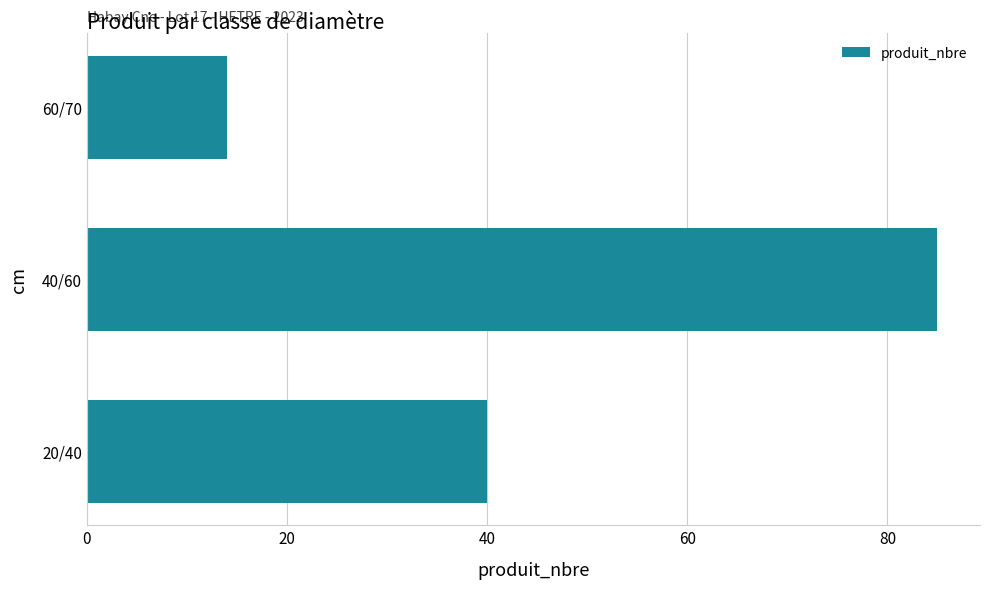

What is the average value?

46